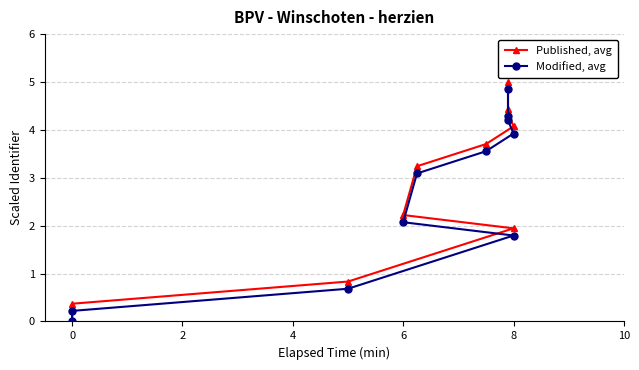

What is the maximum value for Modified, avg?

4.8